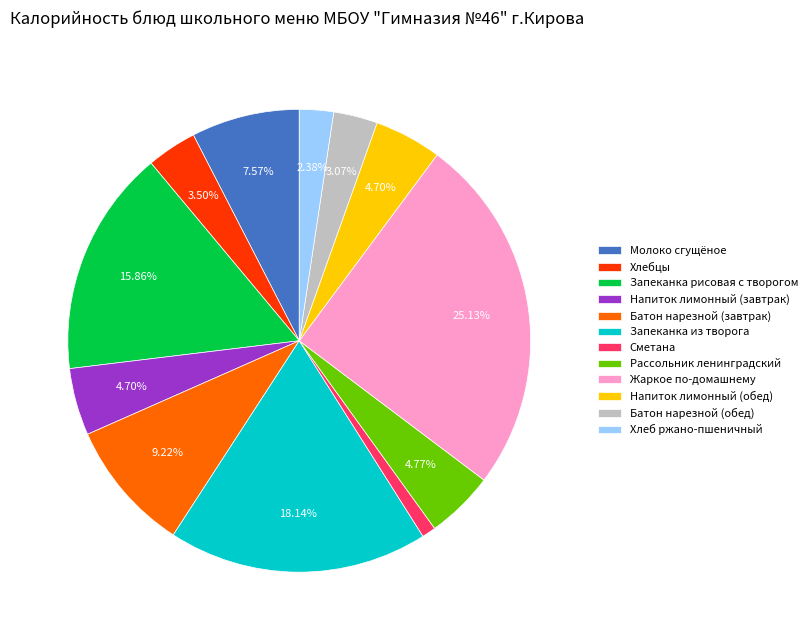

Between Запеканка рисовая с творогом and Жаркое по-домашнему, which is larger?

Жаркое по-домашнему